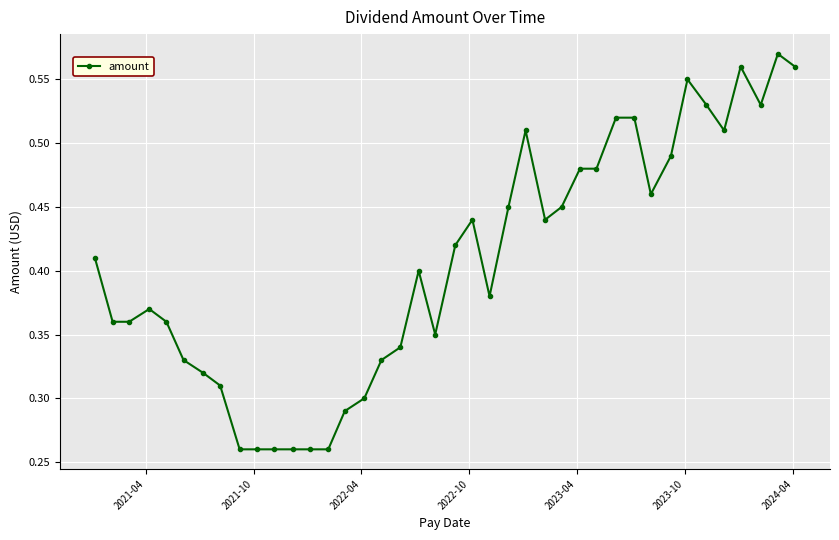

True or false: the data has more than 2 interior local peaks.

True